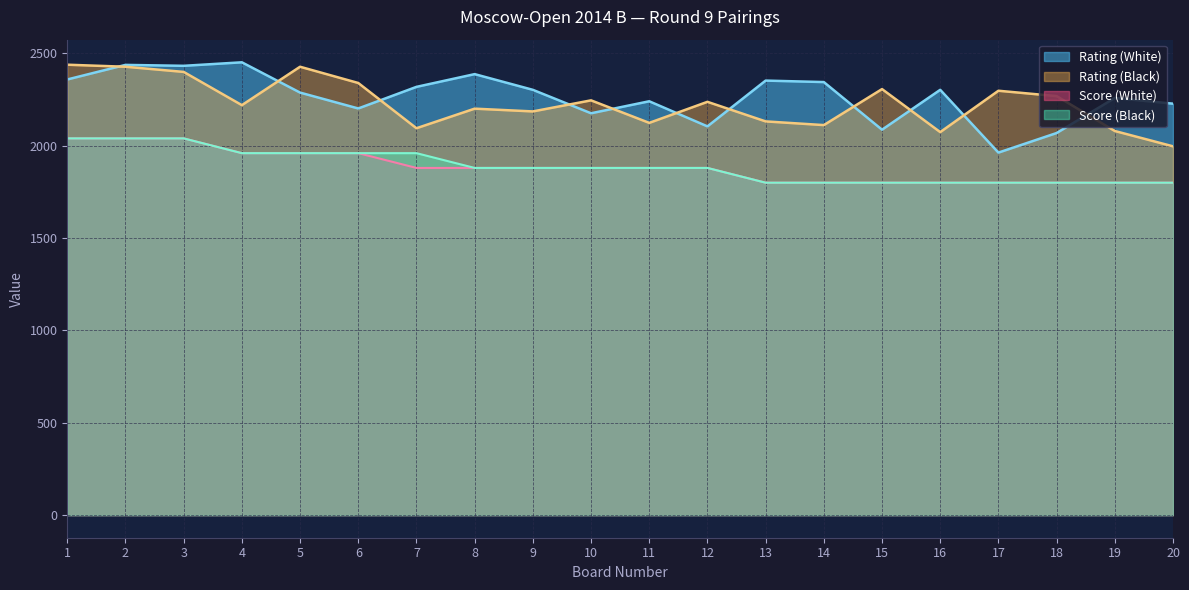

True or false: Rating (Black) and Score (Black) cross at least once.

False